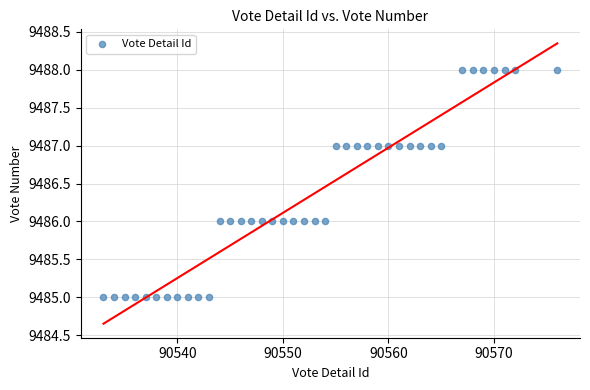

What is the range of Y values (max minus min)?

3